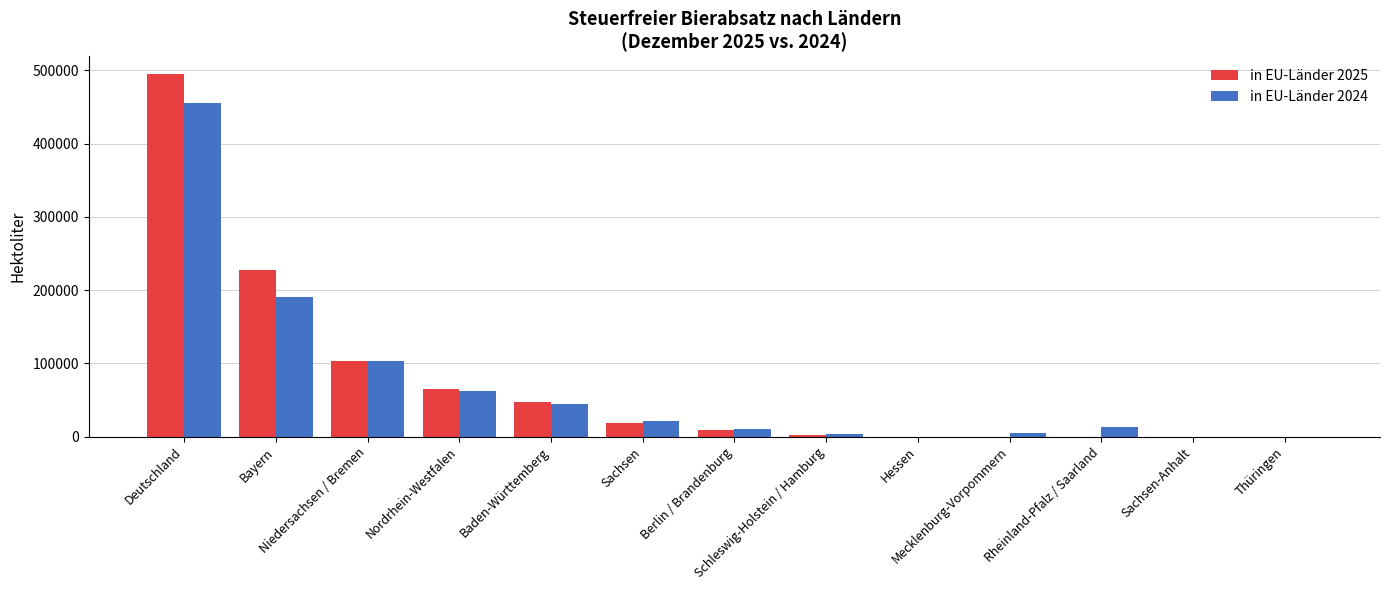

How many data points in in EU-Länder 2025 are above 9275?

7